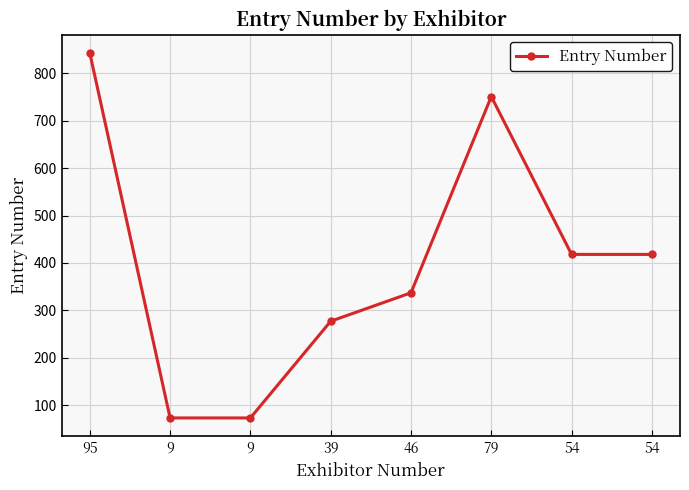

Is it true that the value at 46 is 337?

True